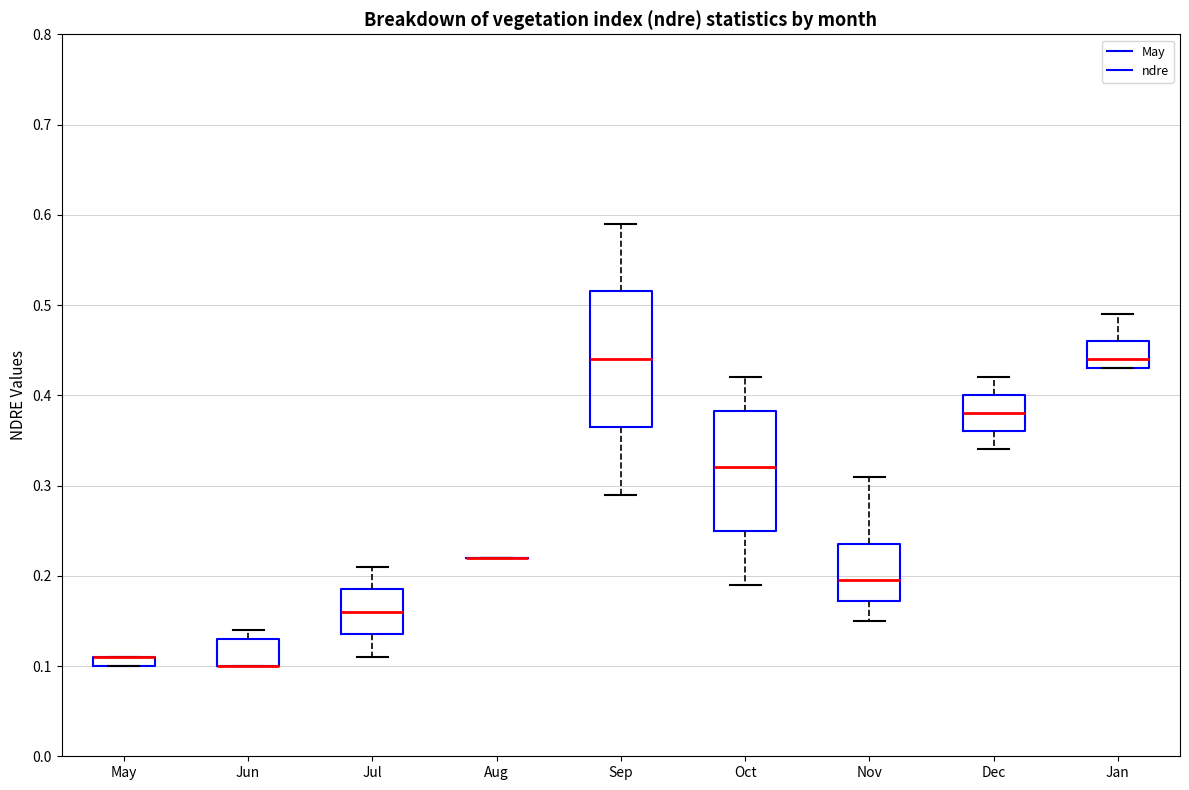

Comparing the boxes themselves (not the whiskers), which one is the tallest?

Sep